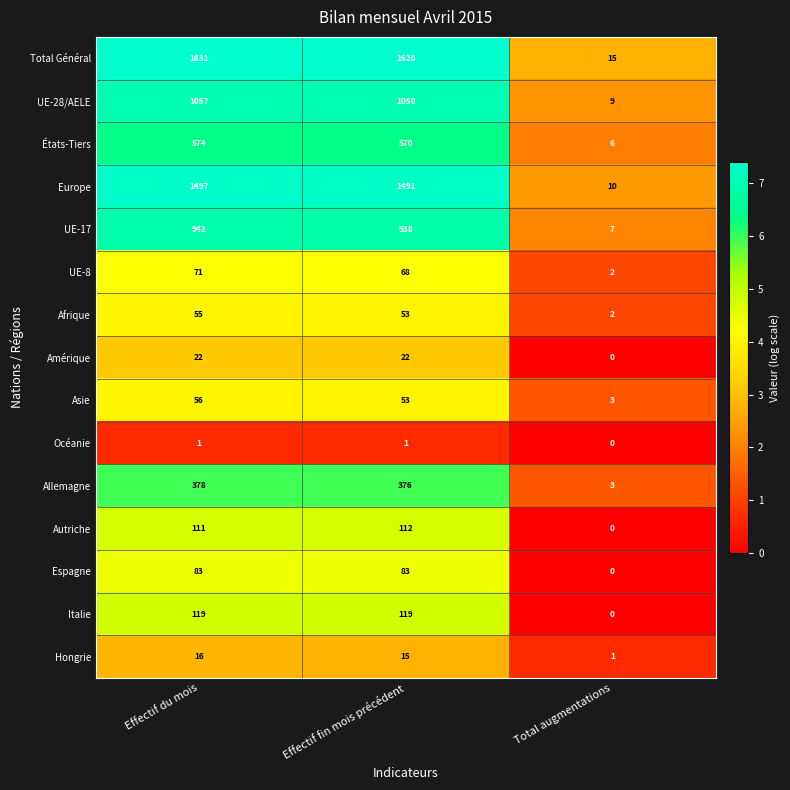

List the series in order of their peak value, highest first.

Total Général, Europe, UE-28/AELE, UE-17, États-Tiers, Allemagne, Italie, Autriche, Espagne, UE-8, Asie, Afrique, Amérique, Hongrie, Océanie